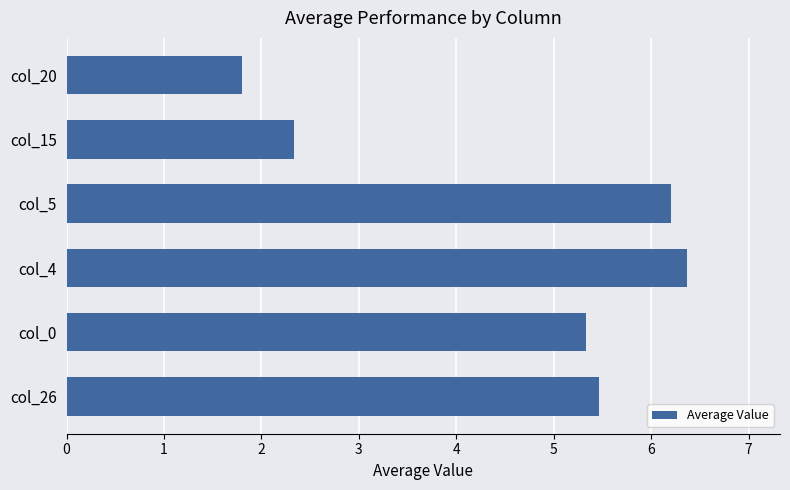

Reading bottom to top, list all the values displayed in this chart.

col_26=5.5	col_0=5.3	col_4=6.4	col_5=6.2	col_15=2.3	col_20=1.8